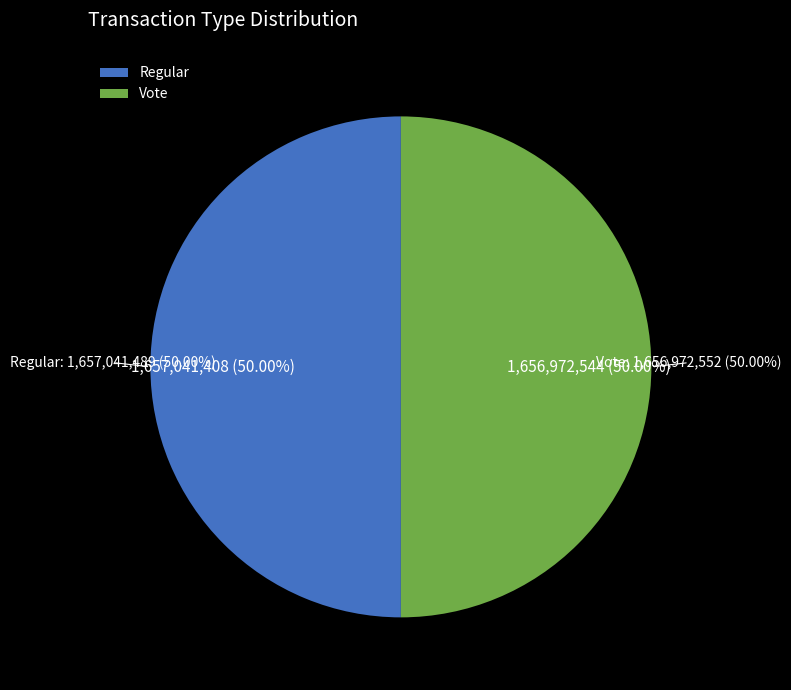

Does Regular account for over 50% of the chart?

Yes